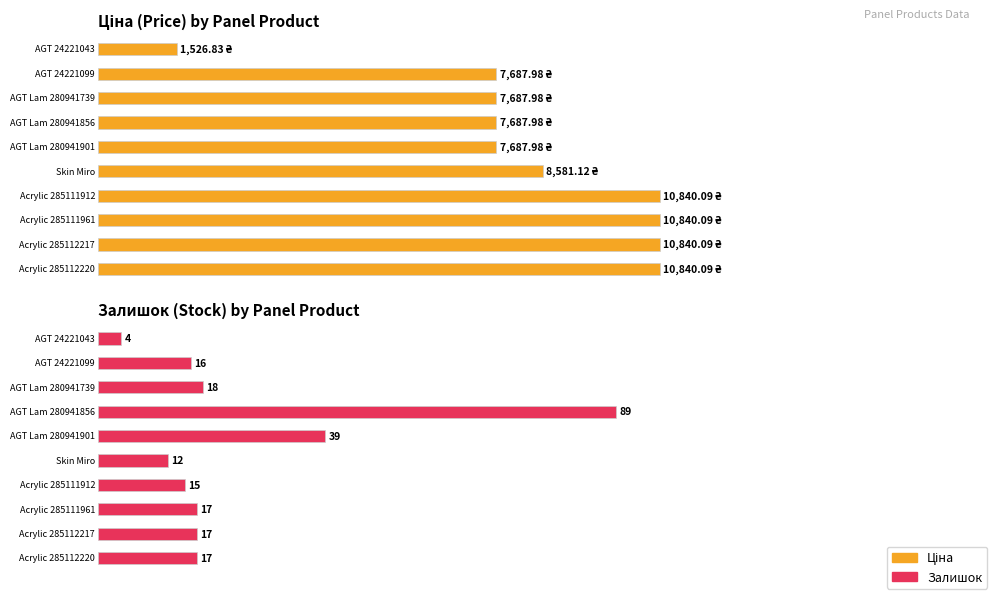

What are all the series names shown in the legend?

Ціна, Залишок